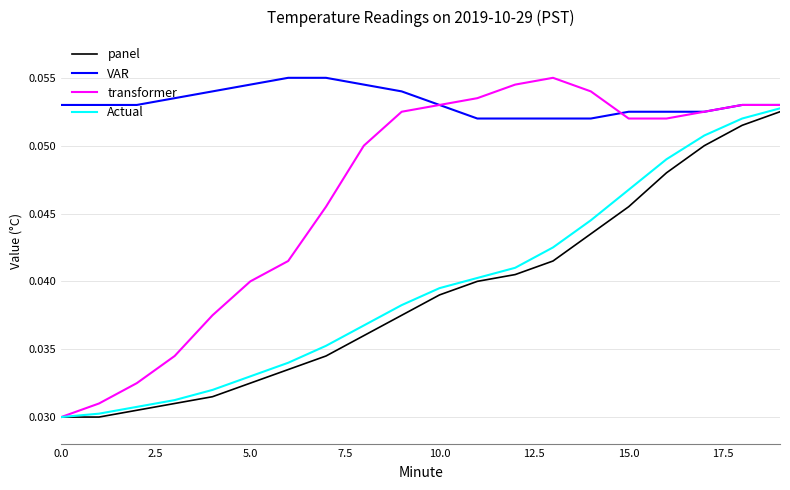

What are all the series names shown in the legend?

panel, VAR, transformer, Actual